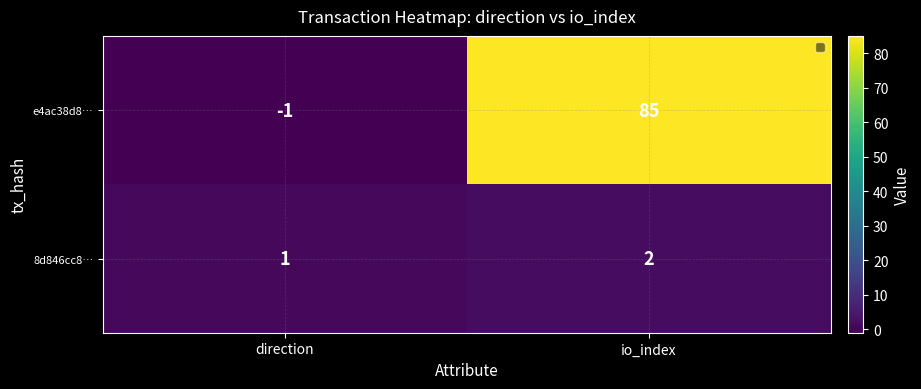

What is the sum of the 8d846cc8… values at direction and io_index?

3